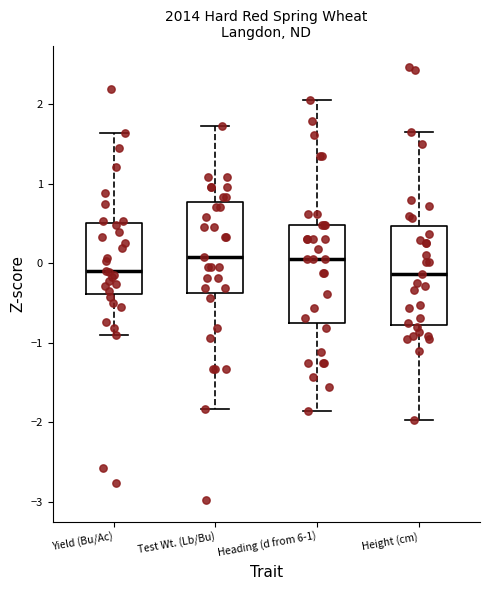

Reading left to right, transcribe this box plot: for each box, give where its median line is, the range the box spans, and where its two whiskers end, as read against the y-axis. The values are not printed on the chart, so give them approximately, as read against the axis.

Yield (Bu/Ac): median -0.1, box -0.4 to 0.5, whiskers -0.9 to 1.6
Test Wt. (Lb/Bu): median 0.1, box -0.4 to 0.8, whiskers -1.8 to 1.7
Heading (d from 6-1): median 0.1, box -0.8 to 0.5, whiskers -1.9 to 2.0
Height (cm): median -0.1, box -0.8 to 0.5, whiskers -2.0 to 1.6